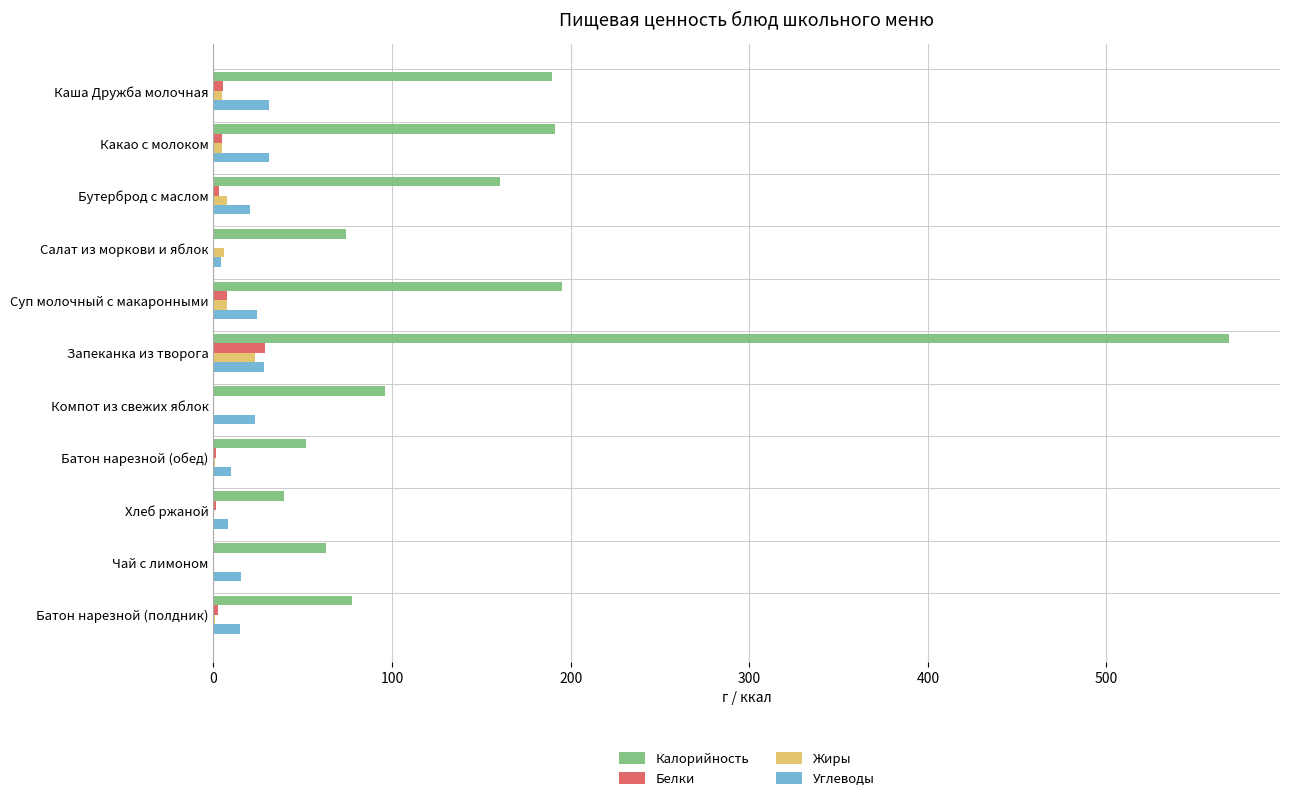

What is the sum of all Калорийность values?

1707.2